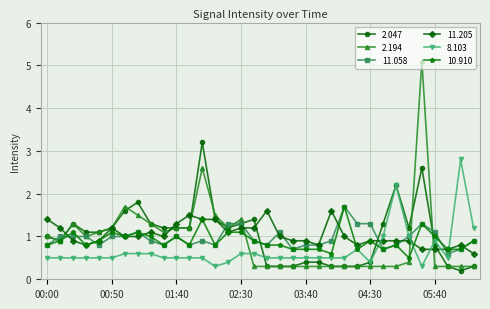

Does the chart display data point markers on the line(s)?

Yes